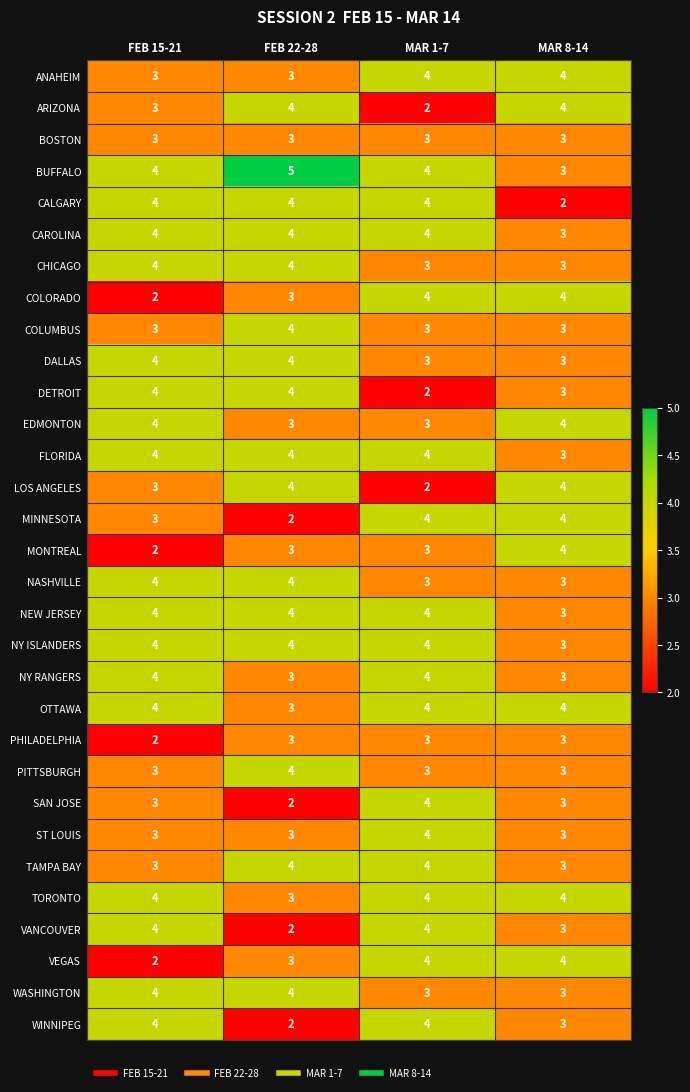

The value of TAMPA BAY at MAR 1-7 is 6. True or false?

False